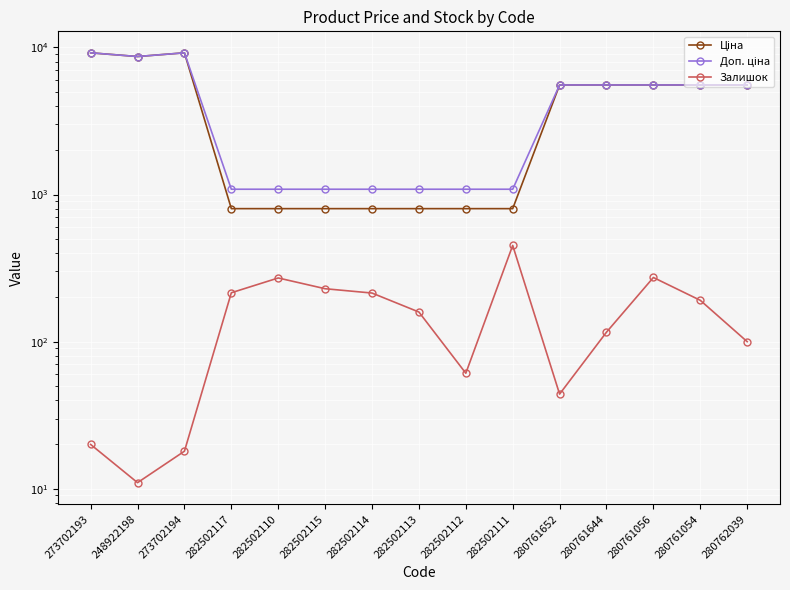

How many interior local peaks does the Ціна series have?

1